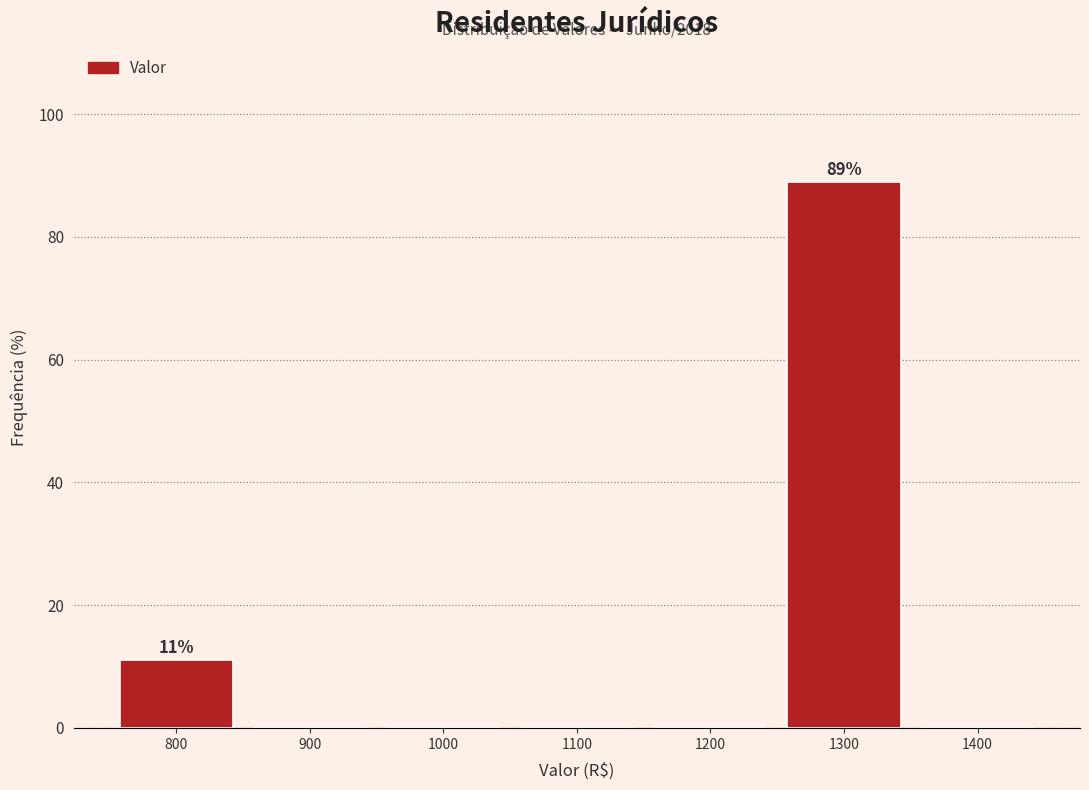

Over which range of the x-axis is the bar tallest?

1250 to 1350